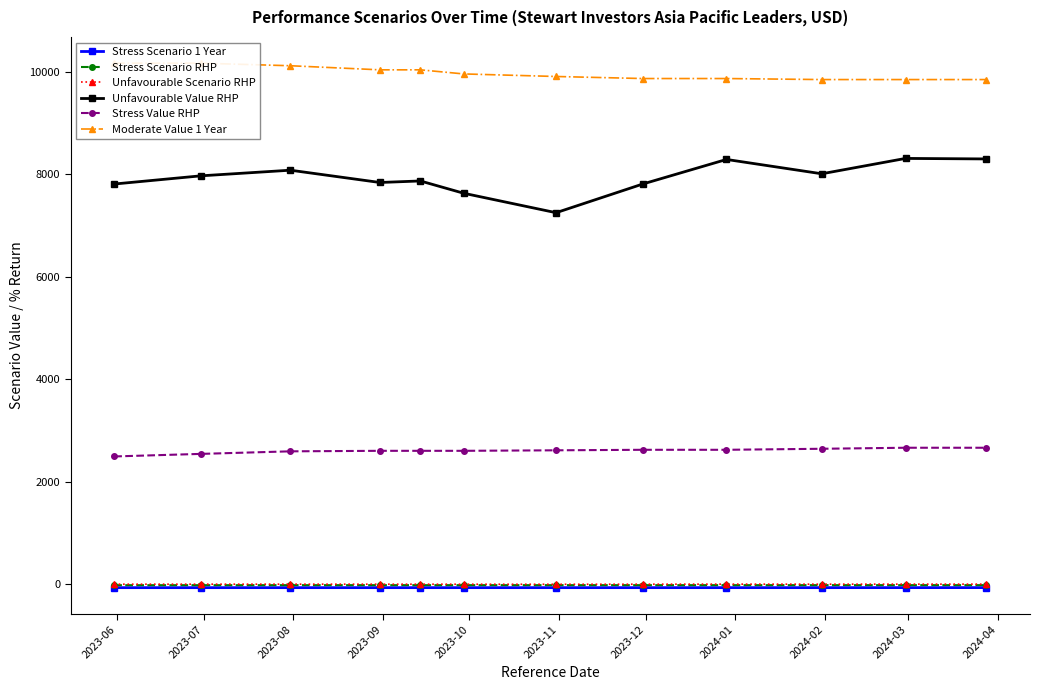

What is the maximum value for Unfavourable Value RHP?

8310.0